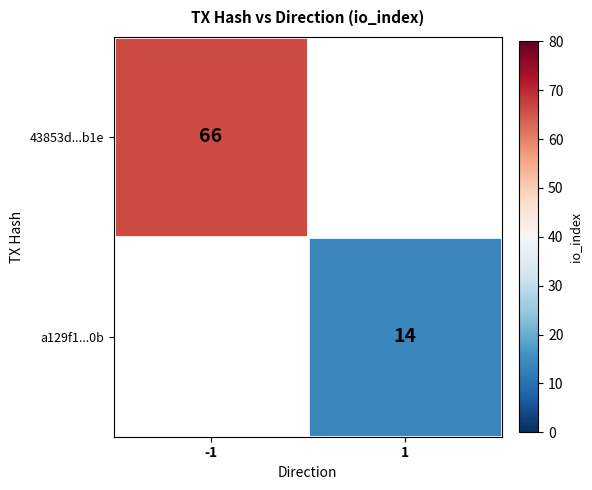

Is it true that a129f1...0b equals 14 at 1?

True